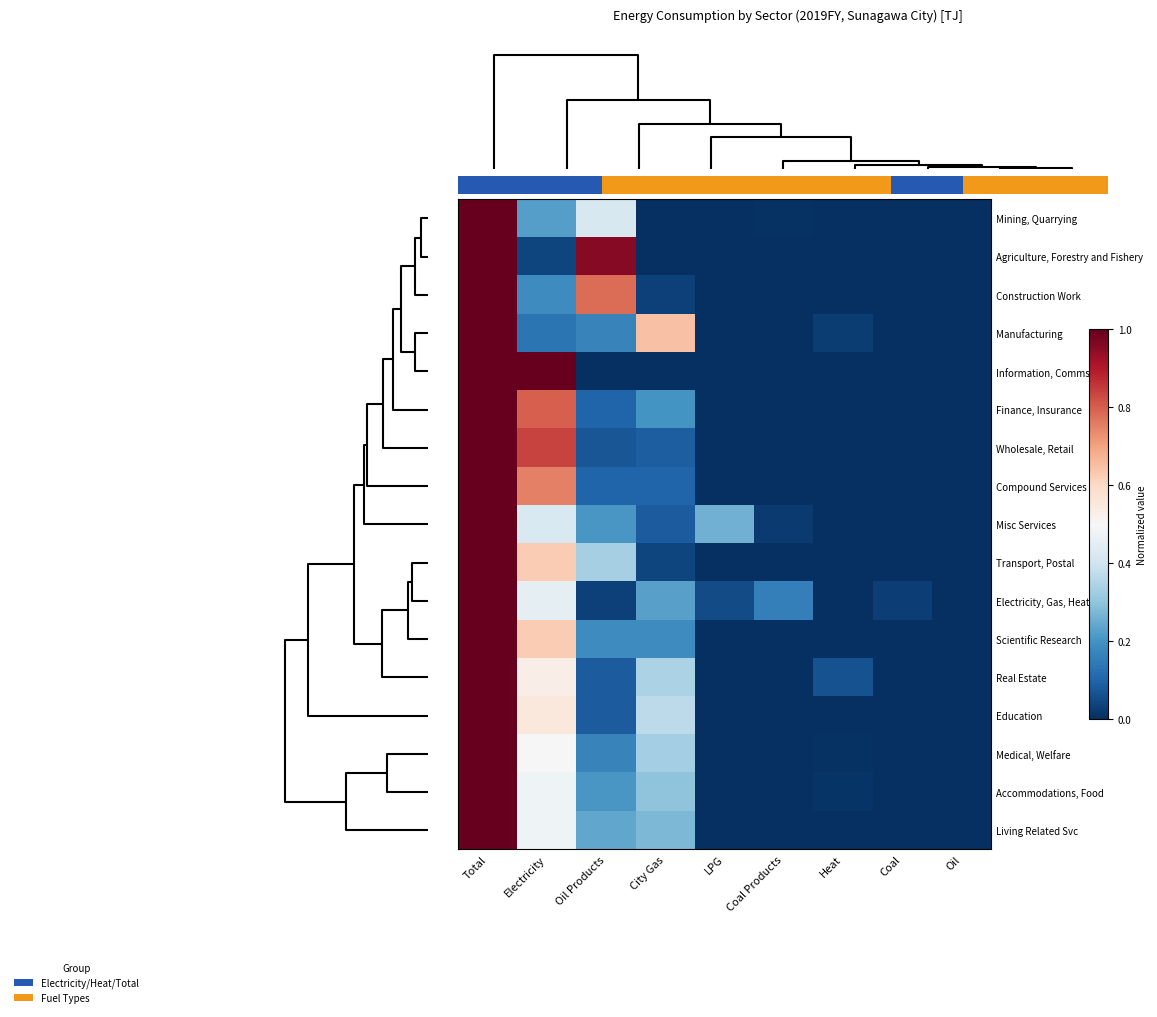

Reading left to right, transcribe all the data shown in this chart.

Mining, Quarrying: Total=1.0	Electricity=0.2	Oil Products=0.4	City Gas=0.0	LPG=0.0	Coal Products=0.0	Heat=0.0	Coal=0.0	Oil=0.0
Agriculture, Forestry and Fishery: Total=1.0	Electricity=0.0	Oil Products=1.0	City Gas=0.0	LPG=0.0	Coal Products=0.0	Heat=0.0	Coal=0.0	Oil=0.0
Construction Work: Total=1.0	Electricity=0.2	Oil Products=0.8	City Gas=0.0	LPG=0.0	Coal Products=0.0	Heat=0.0	Coal=0.0	Oil=0.0
Manufacturing: Total=1.0	Electricity=0.1	Oil Products=0.2	City Gas=0.6	LPG=0.0	Coal Products=0.0	Heat=0.0	Coal=0.0	Oil=0.0
Information, Comms: Total=1.0	Electricity=1.0	Oil Products=0.0	City Gas=0.0	LPG=0.0	Coal Products=0.0	Heat=0.0	Coal=0.0	Oil=0.0
Finance, Insurance: Total=1.0	Electricity=0.8	Oil Products=0.1	City Gas=0.2	LPG=0.0	Coal Products=0.0	Heat=0.0	Coal=0.0	Oil=0.0
Wholesale, Retail: Total=1.0	Electricity=0.8	Oil Products=0.1	City Gas=0.1	LPG=0.0	Coal Products=0.0	Heat=0.0	Coal=0.0	Oil=0.0
Compound Services: Total=1.0	Electricity=0.8	Oil Products=0.1	City Gas=0.1	LPG=0.0	Coal Products=0.0	Heat=0.0	Coal=0.0	Oil=0.0
Misc Services: Total=1.0	Electricity=0.4	Oil Products=0.2	City Gas=0.1	LPG=0.3	Coal Products=0.0	Heat=0.0	Coal=0.0	Oil=0.0
Transport, Postal: Total=1.0	Electricity=0.6	Oil Products=0.3	City Gas=0.0	LPG=0.0	Coal Products=0.0	Heat=0.0	Coal=0.0	Oil=0.0
Electricity, Gas, Heat: Total=1.0	Electricity=0.5	Oil Products=0.0	City Gas=0.2	LPG=0.1	Coal Products=0.2	Heat=0.0	Coal=0.0	Oil=0.0
Scientific Research: Total=1.0	Electricity=0.6	Oil Products=0.2	City Gas=0.2	LPG=0.0	Coal Products=0.0	Heat=0.0	Coal=0.0	Oil=0.0
Real Estate: Total=1.0	Electricity=0.5	Oil Products=0.1	City Gas=0.3	LPG=0.0	Coal Products=0.0	Heat=0.1	Coal=0.0	Oil=0.0
Education: Total=1.0	Electricity=0.6	Oil Products=0.1	City Gas=0.4	LPG=0.0	Coal Products=0.0	Heat=0.0	Coal=0.0	Oil=0.0
Medical, Welfare: Total=1.0	Electricity=0.5	Oil Products=0.2	City Gas=0.3	LPG=0.0	Coal Products=0.0	Heat=0.0	Coal=0.0	Oil=0.0
Accommodations, Food: Total=1.0	Electricity=0.5	Oil Products=0.2	City Gas=0.3	LPG=0.0	Coal Products=0.0	Heat=0.0	Coal=0.0	Oil=0.0
Living Related Svc: Total=1.0	Electricity=0.5	Oil Products=0.2	City Gas=0.3	LPG=0.0	Coal Products=0.0	Heat=0.0	Coal=0.0	Oil=0.0